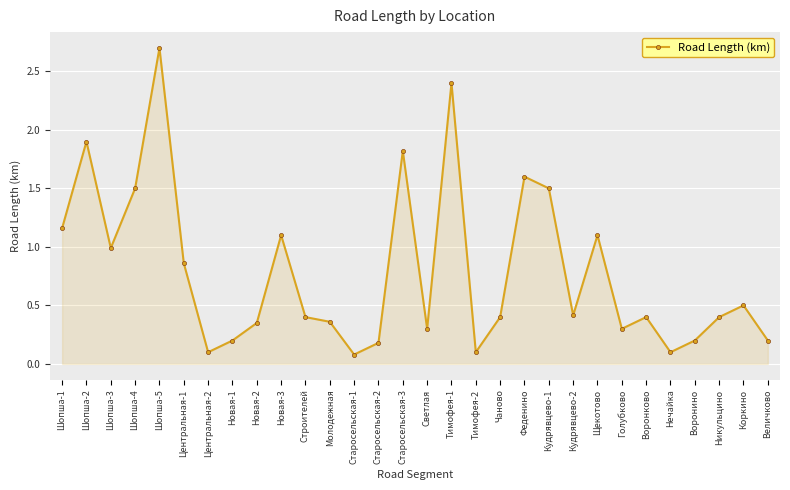

Where is the first local maximum?

Шопша-2